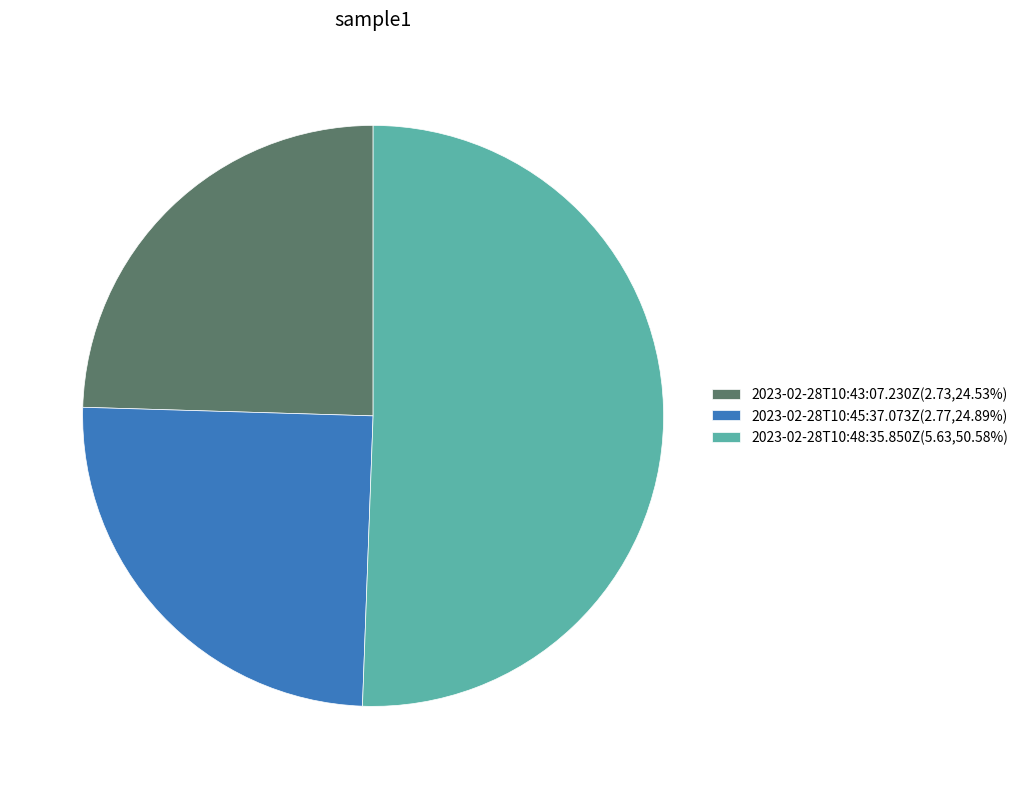

Do 2023-02-28T10:45:37.073Z(2.77,24.89%) and 2023-02-28T10:48:35.850Z(5.63,50.58%) together represent more than half of the pie?

Yes